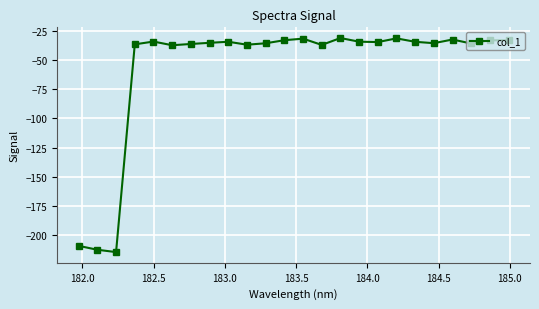

What is the smallest value displayed?

-214.7